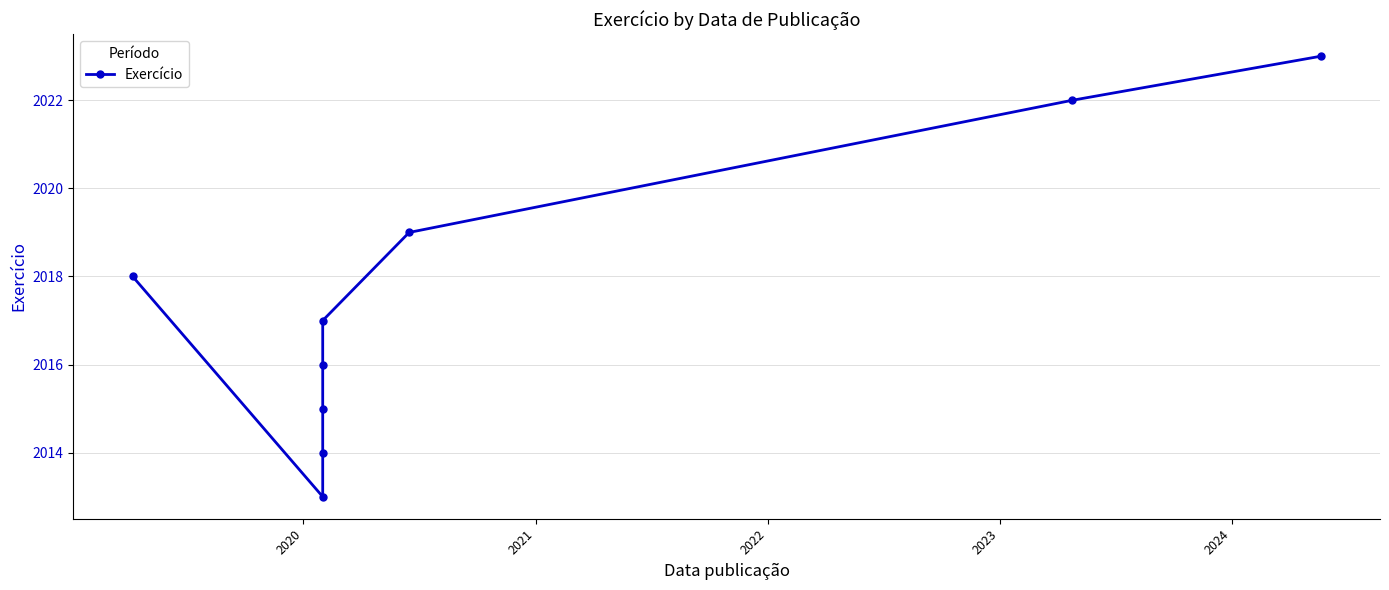

Which label corresponds to the smallest value in the chart?

2020